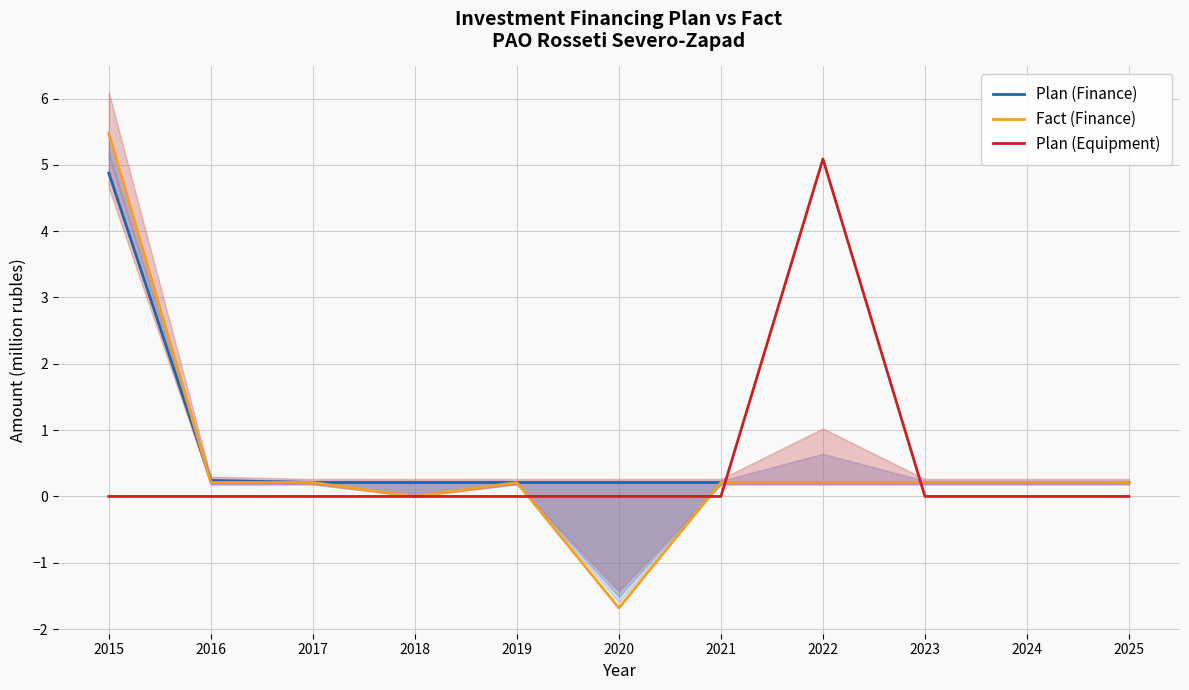

True or false: Fact (Finance) and Plan (Finance) intersect in this chart.

True